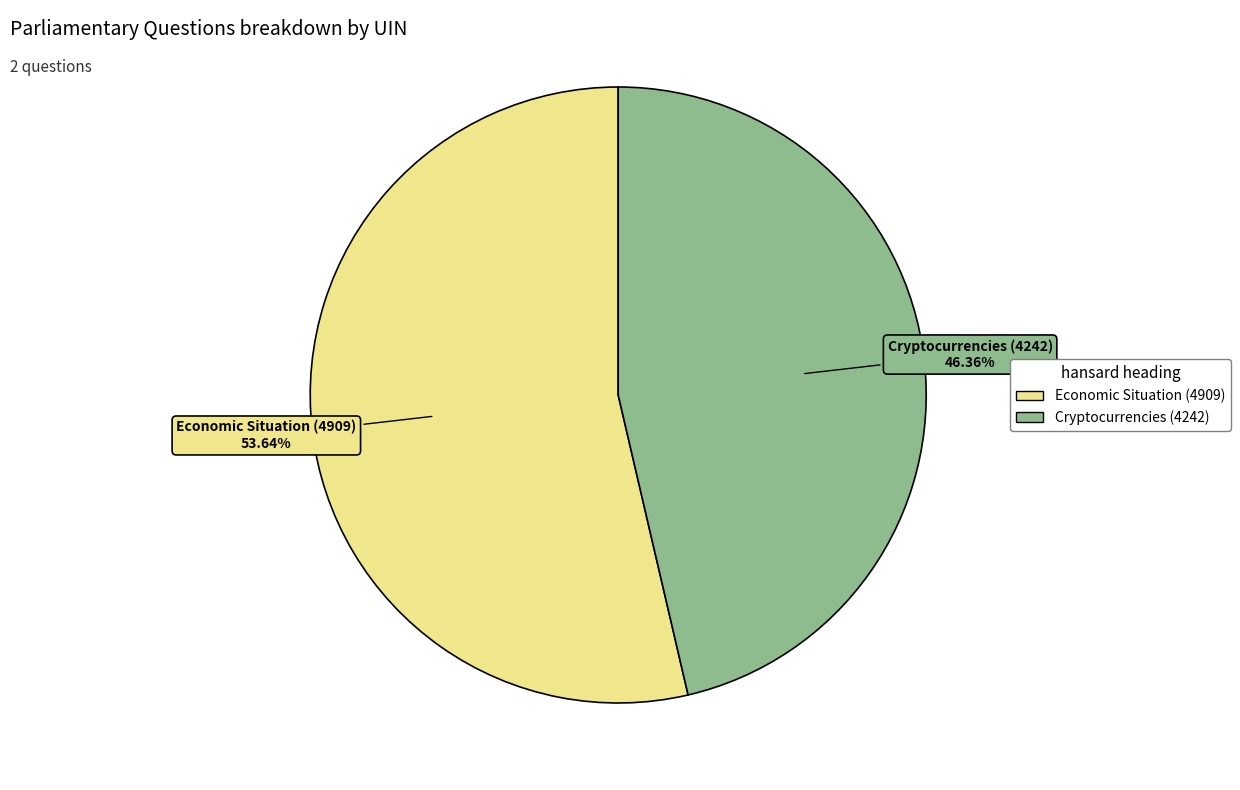

To the nearest percent, what is the difference between the Cryptocurrencies (4242) and Economic Situation (4909) slice percentages?

7%